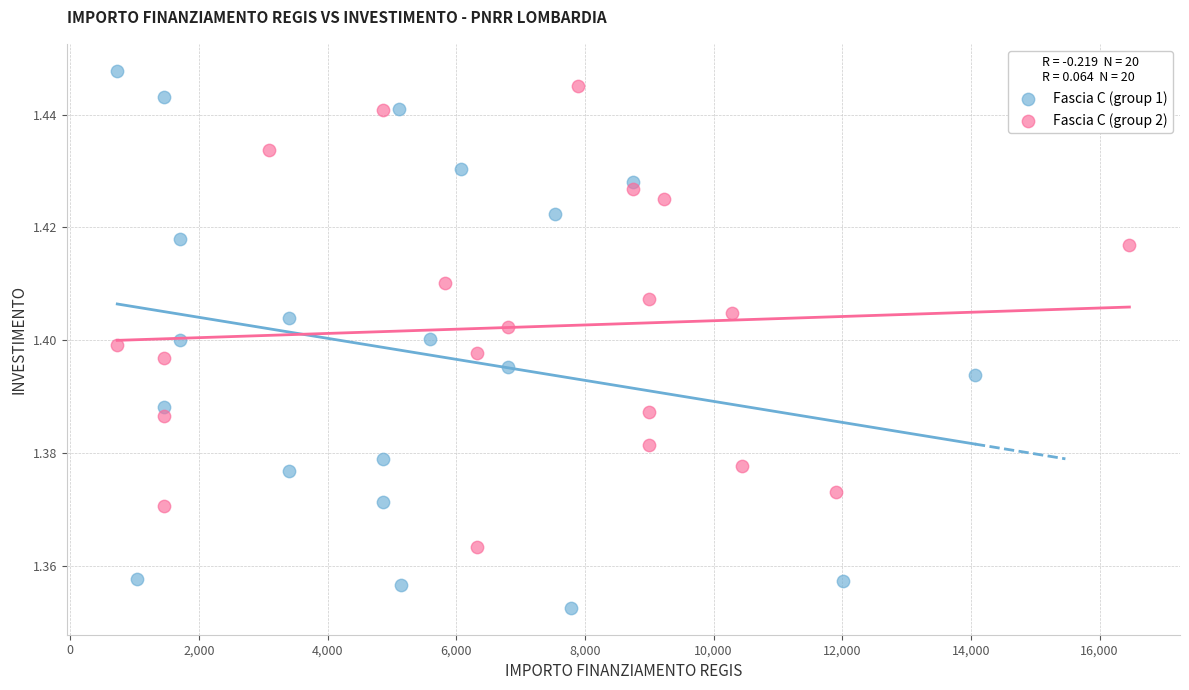

What are all the series names shown in the legend?

Fascia C (group 1), Fascia C (group 2)